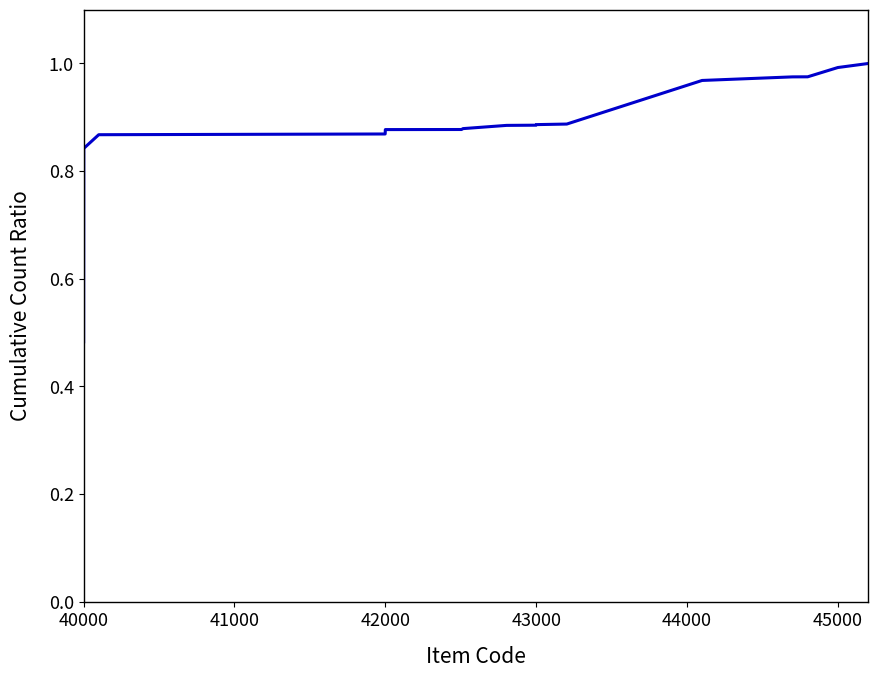

What is the sum of all values?

14.1